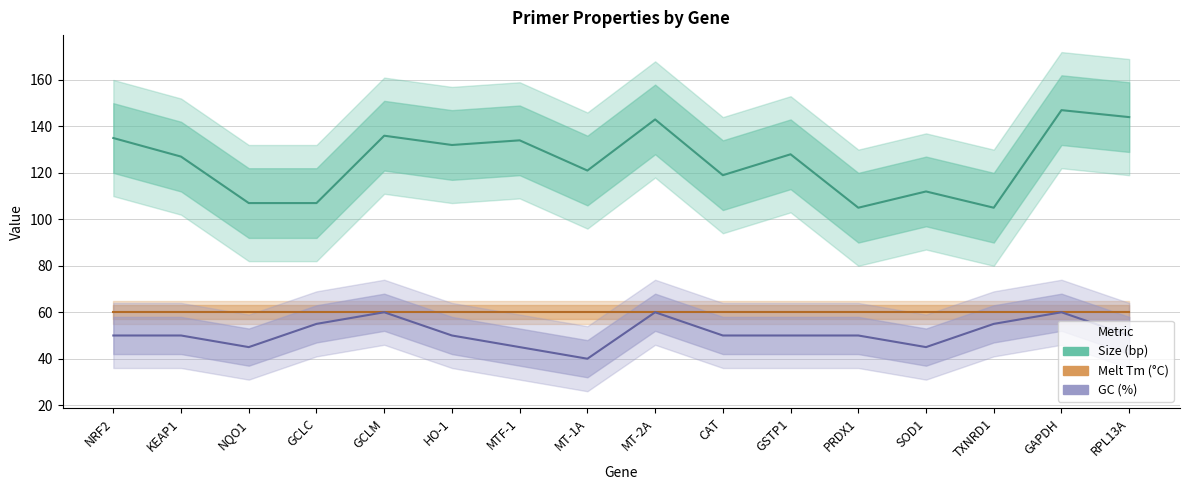

How many lines are shown in the chart?

3